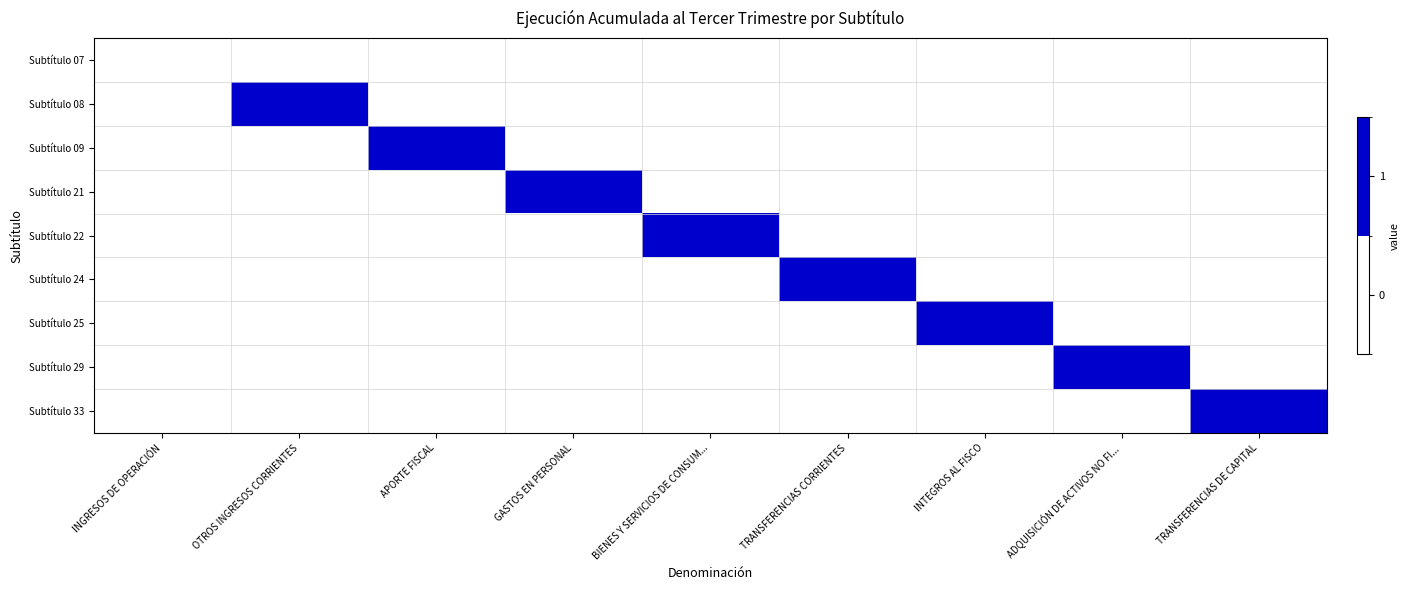

Reading left to right, extract all data points from this chart.

Subtítulo 07: INGRESOS DE OPERACIÓN=0	OTROS INGRESOS CORRIENTES=0	APORTE FISCAL=0	GASTOS EN PERSONAL=0	BIENES Y SERVICIOS DE CONSUM...=0	TRANSFERENCIAS CORRIENTES=0	INTEGROS AL FISCO=0	ADQUISICIÓN DE ACTIVOS NO FI...=0	TRANSFERENCIAS DE CAPITAL=0
Subtítulo 08: INGRESOS DE OPERACIÓN=0	OTROS INGRESOS CORRIENTES=1	APORTE FISCAL=0	GASTOS EN PERSONAL=0	BIENES Y SERVICIOS DE CONSUM...=0	TRANSFERENCIAS CORRIENTES=0	INTEGROS AL FISCO=0	ADQUISICIÓN DE ACTIVOS NO FI...=0	TRANSFERENCIAS DE CAPITAL=0
Subtítulo 09: INGRESOS DE OPERACIÓN=0	OTROS INGRESOS CORRIENTES=0	APORTE FISCAL=1	GASTOS EN PERSONAL=0	BIENES Y SERVICIOS DE CONSUM...=0	TRANSFERENCIAS CORRIENTES=0	INTEGROS AL FISCO=0	ADQUISICIÓN DE ACTIVOS NO FI...=0	TRANSFERENCIAS DE CAPITAL=0
Subtítulo 21: INGRESOS DE OPERACIÓN=0	OTROS INGRESOS CORRIENTES=0	APORTE FISCAL=0	GASTOS EN PERSONAL=1	BIENES Y SERVICIOS DE CONSUM...=0	TRANSFERENCIAS CORRIENTES=0	INTEGROS AL FISCO=0	ADQUISICIÓN DE ACTIVOS NO FI...=0	TRANSFERENCIAS DE CAPITAL=0
Subtítulo 22: INGRESOS DE OPERACIÓN=0	OTROS INGRESOS CORRIENTES=0	APORTE FISCAL=0	GASTOS EN PERSONAL=0	BIENES Y SERVICIOS DE CONSUM...=1	TRANSFERENCIAS CORRIENTES=0	INTEGROS AL FISCO=0	ADQUISICIÓN DE ACTIVOS NO FI...=0	TRANSFERENCIAS DE CAPITAL=0
Subtítulo 24: INGRESOS DE OPERACIÓN=0	OTROS INGRESOS CORRIENTES=0	APORTE FISCAL=0	GASTOS EN PERSONAL=0	BIENES Y SERVICIOS DE CONSUM...=0	TRANSFERENCIAS CORRIENTES=1	INTEGROS AL FISCO=0	ADQUISICIÓN DE ACTIVOS NO FI...=0	TRANSFERENCIAS DE CAPITAL=0
Subtítulo 25: INGRESOS DE OPERACIÓN=0	OTROS INGRESOS CORRIENTES=0	APORTE FISCAL=0	GASTOS EN PERSONAL=0	BIENES Y SERVICIOS DE CONSUM...=0	TRANSFERENCIAS CORRIENTES=0	INTEGROS AL FISCO=1	ADQUISICIÓN DE ACTIVOS NO FI...=0	TRANSFERENCIAS DE CAPITAL=0
Subtítulo 29: INGRESOS DE OPERACIÓN=0	OTROS INGRESOS CORRIENTES=0	APORTE FISCAL=0	GASTOS EN PERSONAL=0	BIENES Y SERVICIOS DE CONSUM...=0	TRANSFERENCIAS CORRIENTES=0	INTEGROS AL FISCO=0	ADQUISICIÓN DE ACTIVOS NO FI...=1	TRANSFERENCIAS DE CAPITAL=0
Subtítulo 33: INGRESOS DE OPERACIÓN=0	OTROS INGRESOS CORRIENTES=0	APORTE FISCAL=0	GASTOS EN PERSONAL=0	BIENES Y SERVICIOS DE CONSUM...=0	TRANSFERENCIAS CORRIENTES=0	INTEGROS AL FISCO=0	ADQUISICIÓN DE ACTIVOS NO FI...=0	TRANSFERENCIAS DE CAPITAL=1